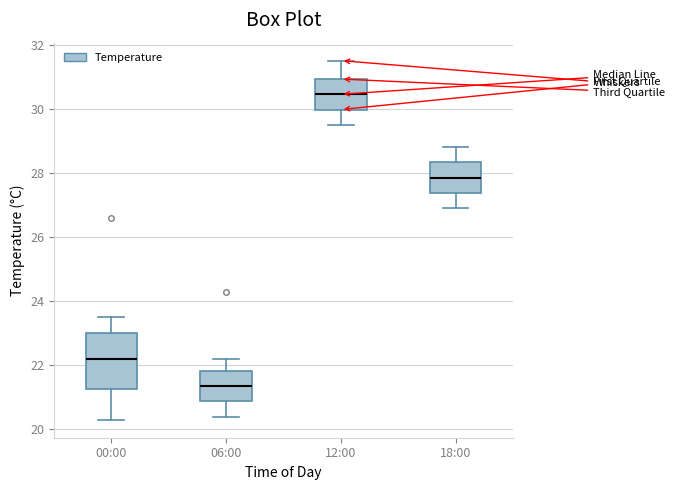

Which box has the lowest median line?

06:00